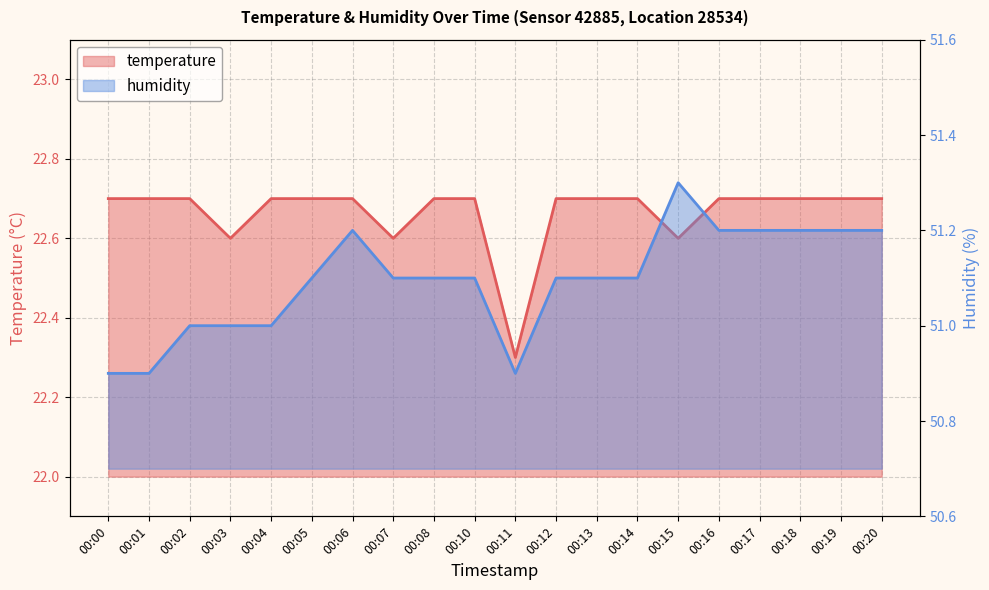

Read the humidity value at 00:07.

51.1